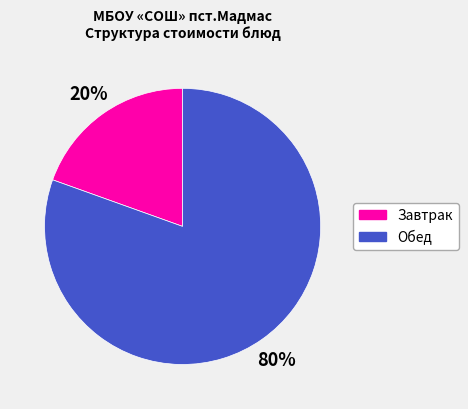

Is there a majority slice in this chart?

Yes